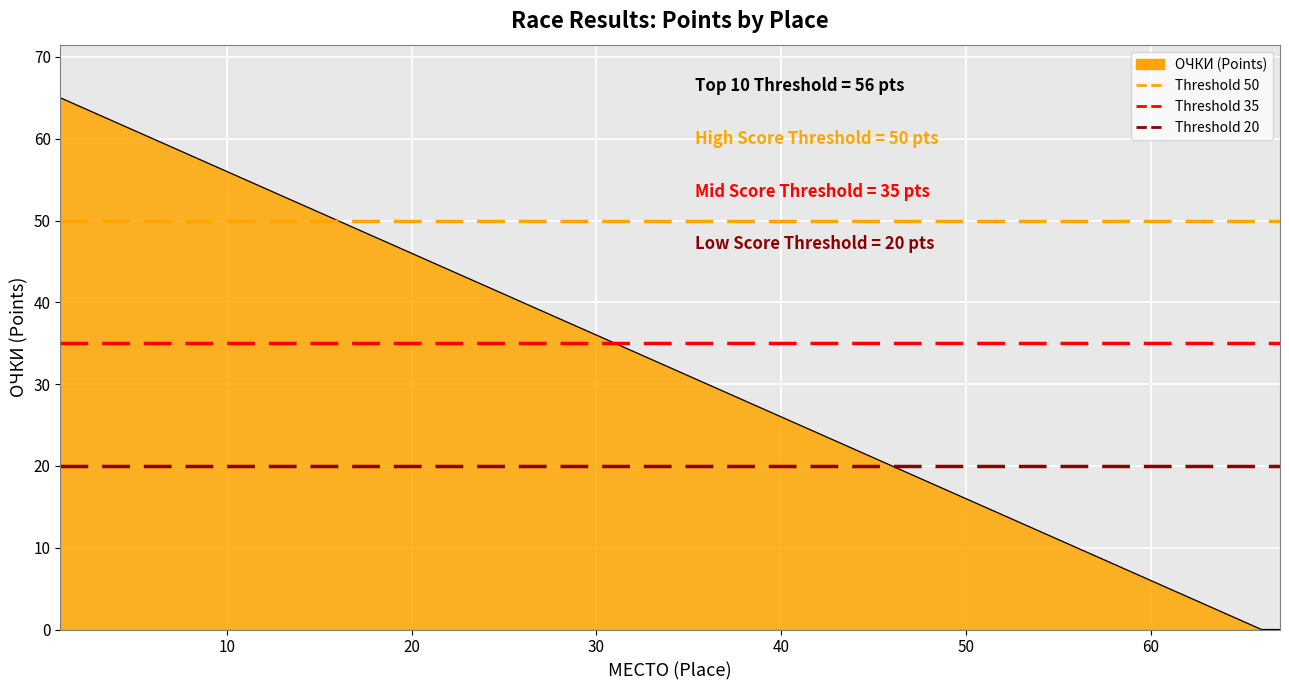

What is the value of the Threshold 35 pts point at the 1st from the left?

35